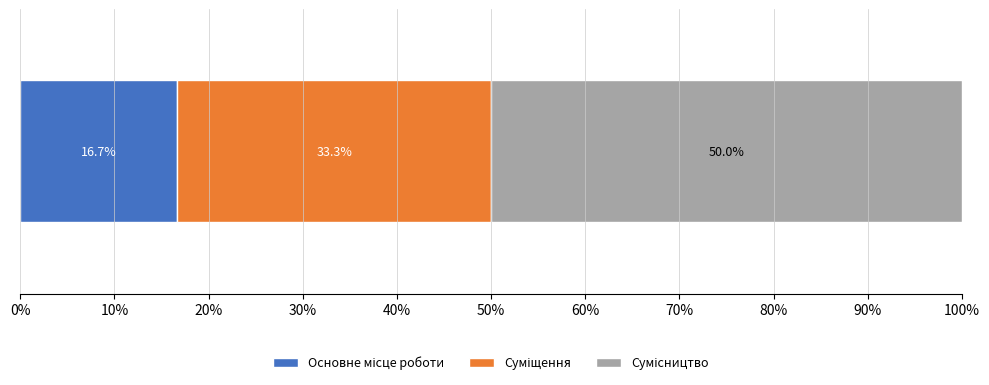

Count the number of data series in this chart.

3